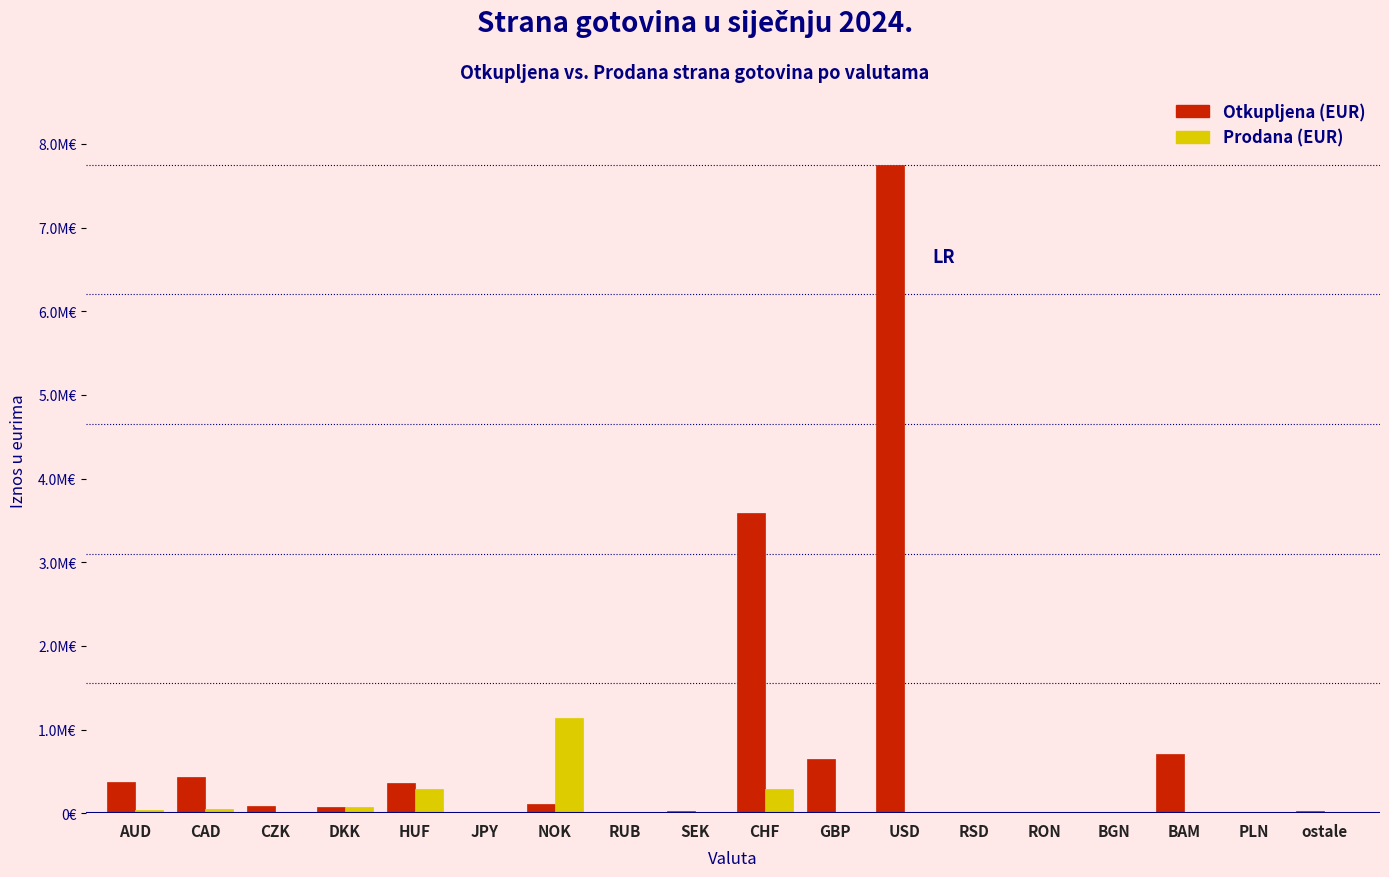

What are all the series names shown in the legend?

Otkupljena (EUR), Prodana (EUR)